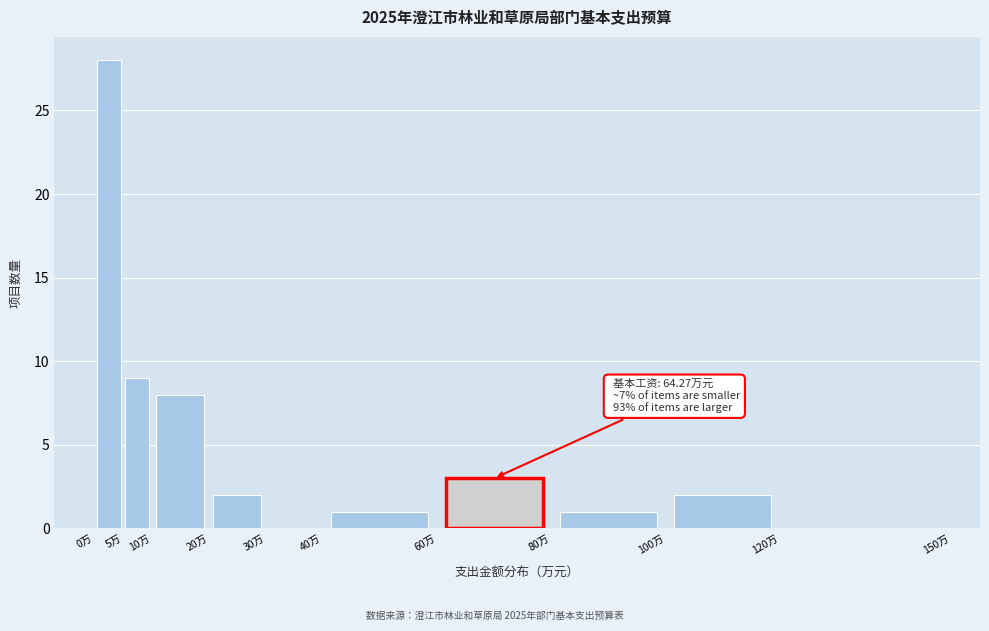

Over which range of the x-axis is the bar tallest?

0 to 5